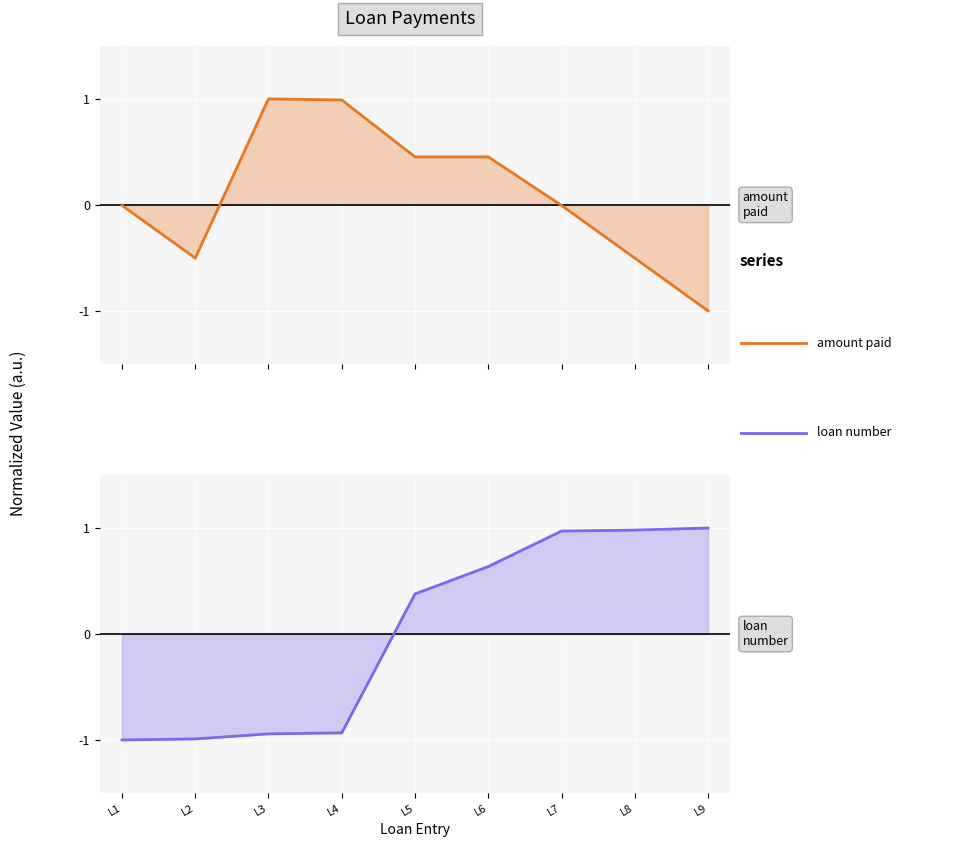

The amount paid series shows -0.2 at L2. True or false?

False